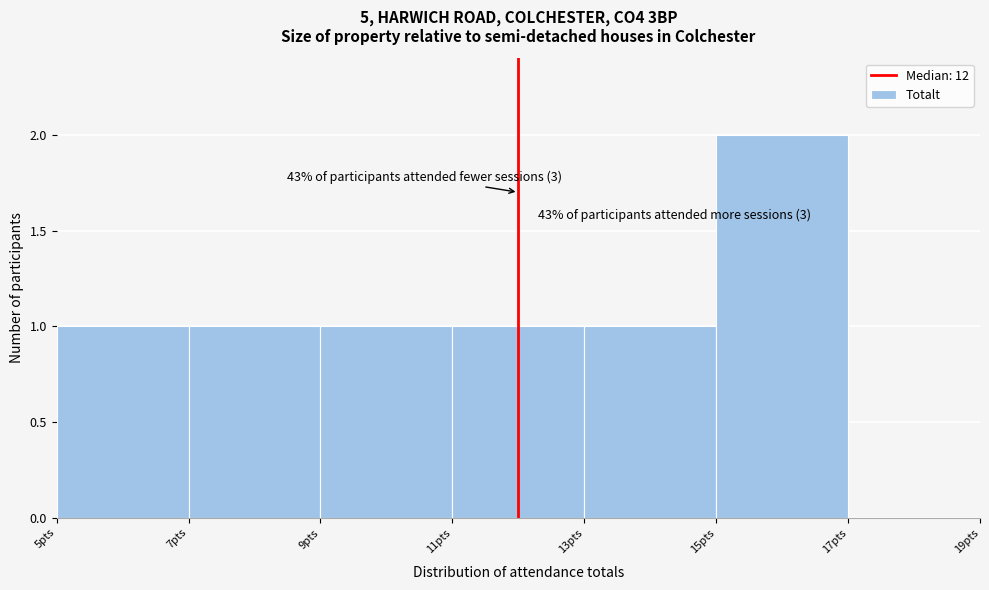

Which range on the x-axis has the tallest bar?

15 to 17